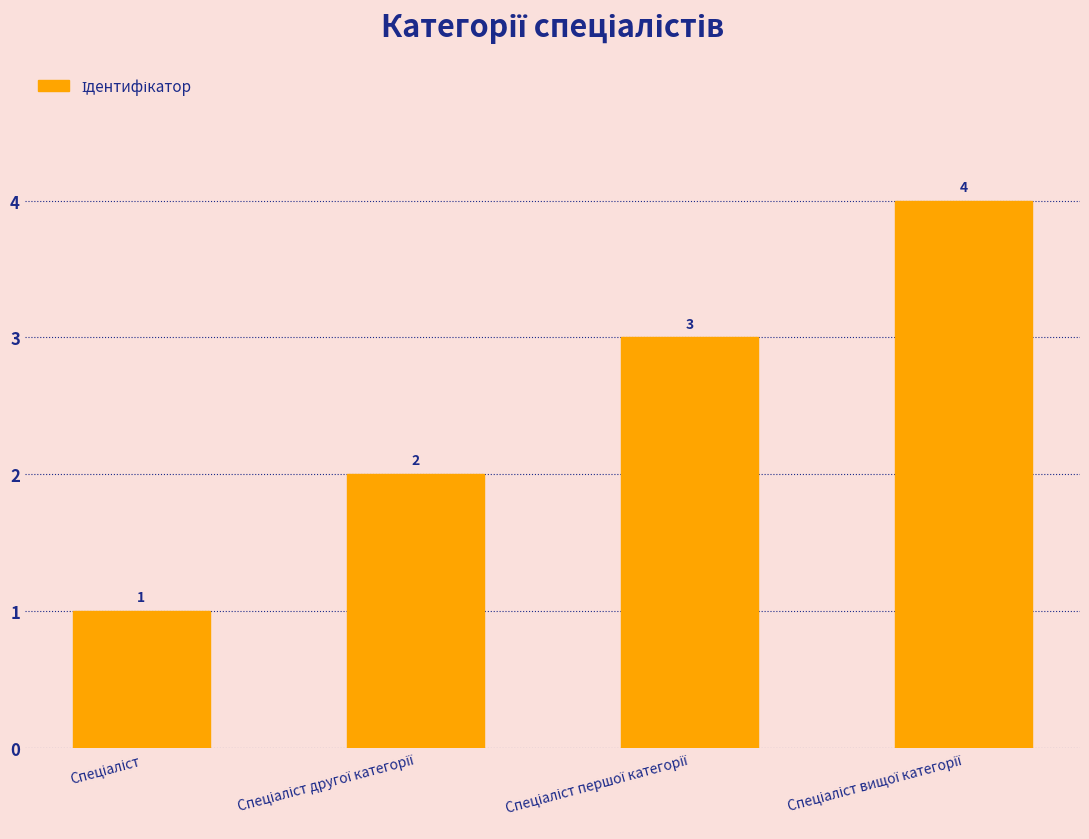

What is the value of the 1st bar from the left?

1